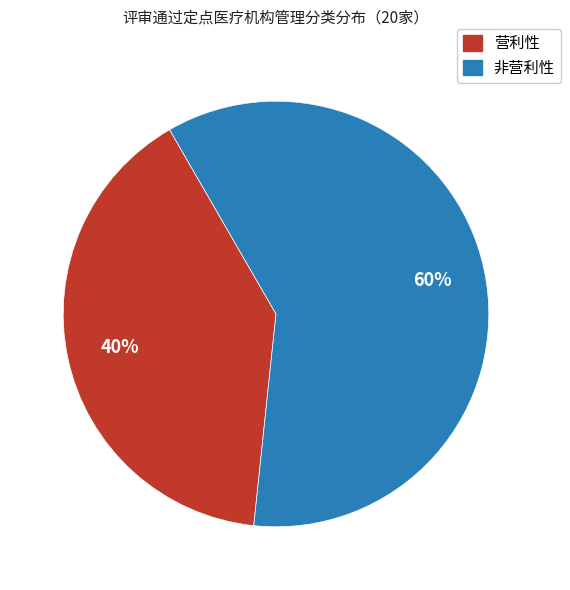

How many segments does this pie chart have?

2